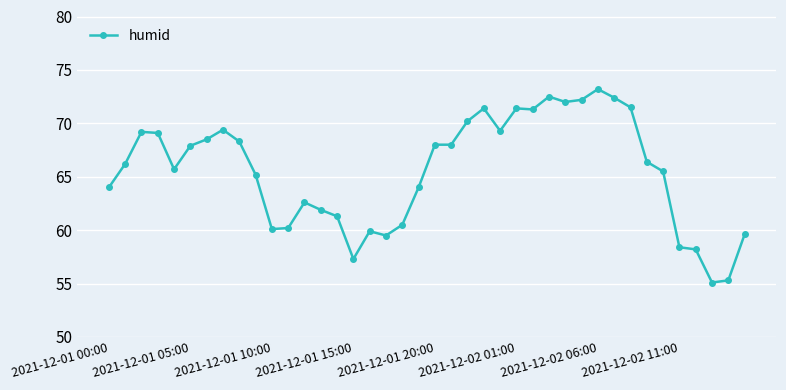

What is the maximum value shown in the chart?

73.2